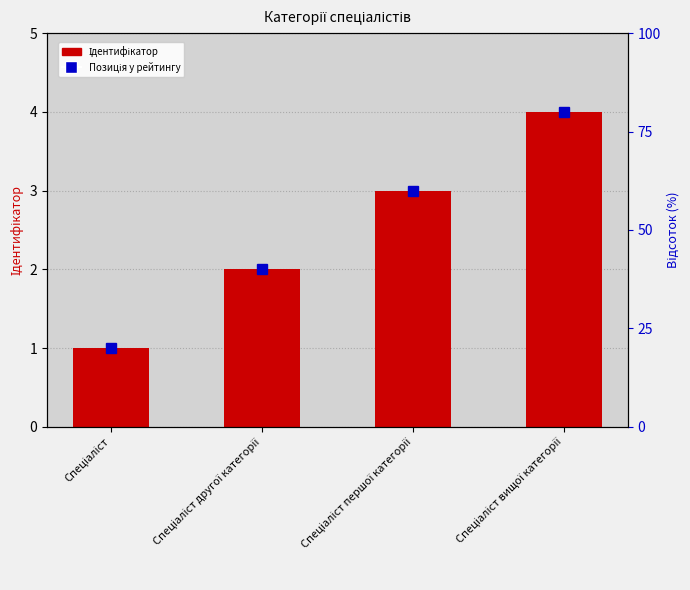

At which category does the chart reach its minimum across all series?

Спеціаліст